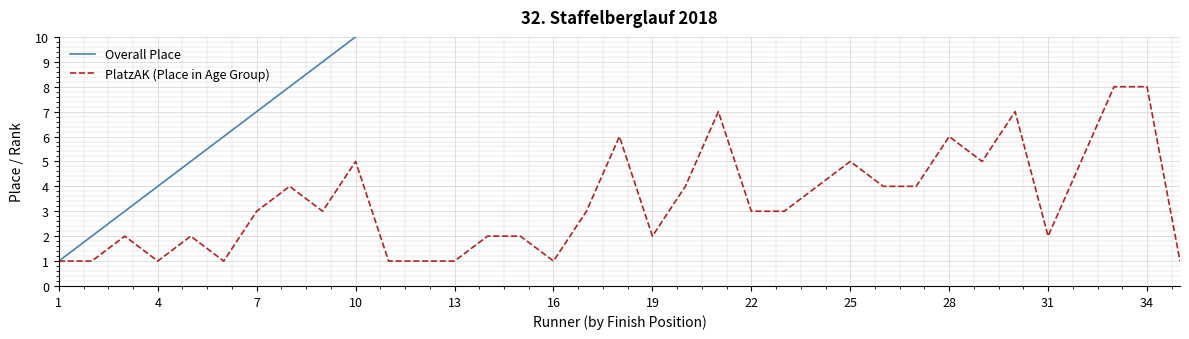

What is the maximum value for PlatzAK (Place in Age Group)?

8